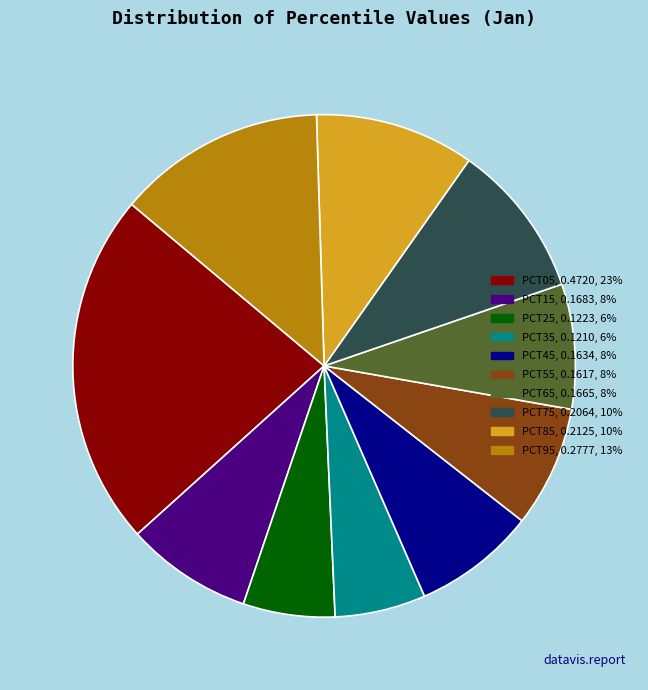

Is there a majority slice in this chart?

No